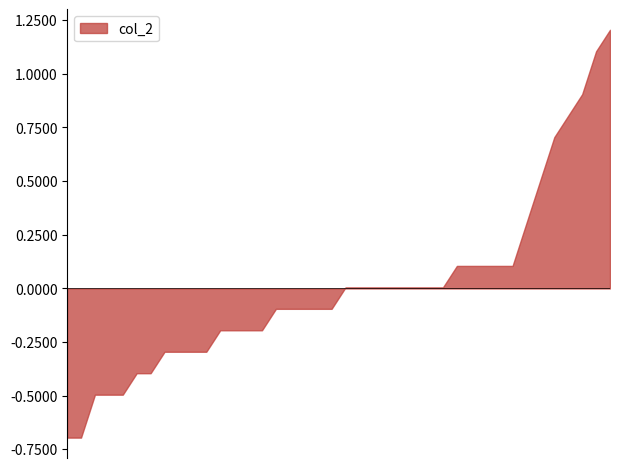

At which category is the sum across all series the highest?

17:30